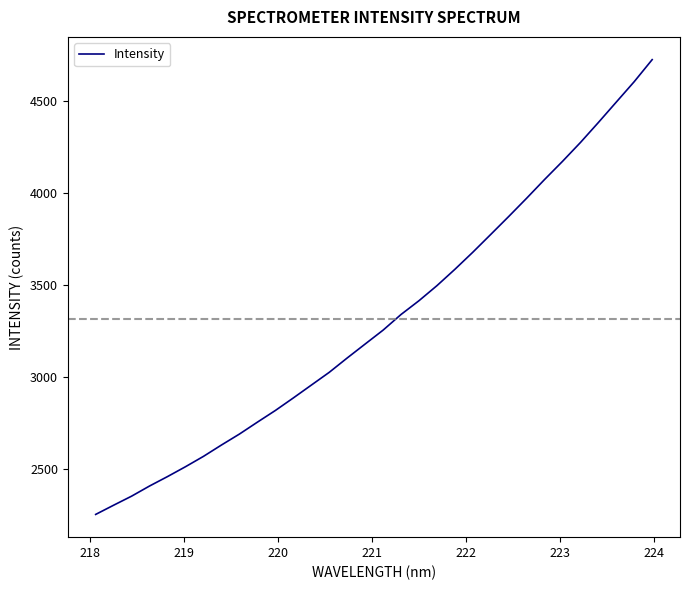

What is the difference between the maximum and minimum values?

2476.1